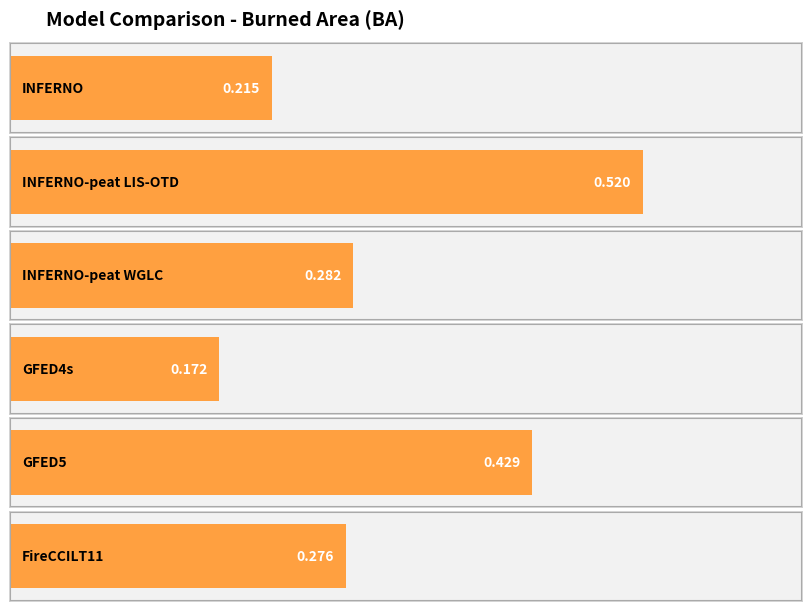

What position from the right is GFED4s?

3